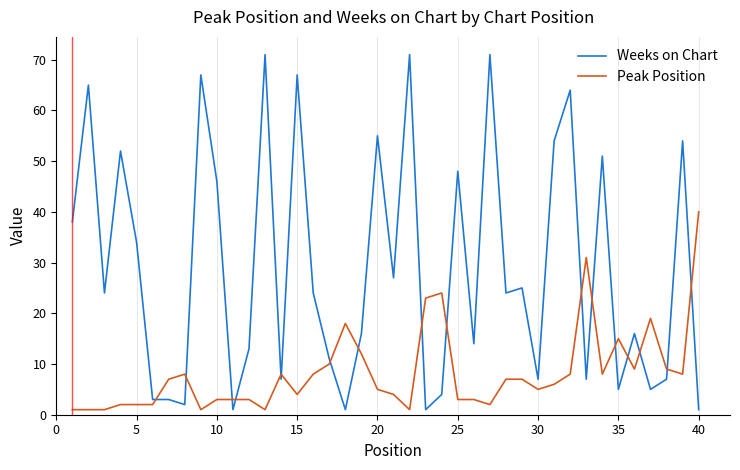

Which series has the largest total across all categories?

Weeks on Chart